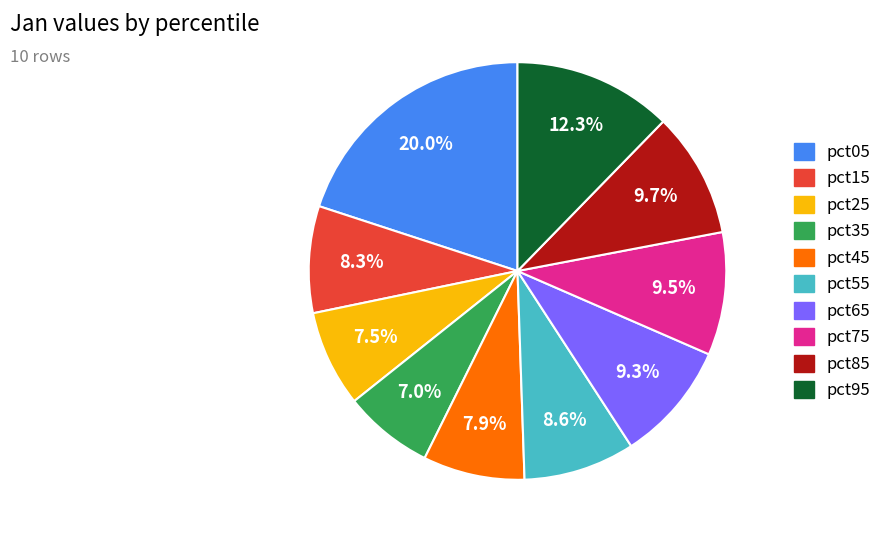

What percentage is the pct65 slice, to the nearest percent?

9%